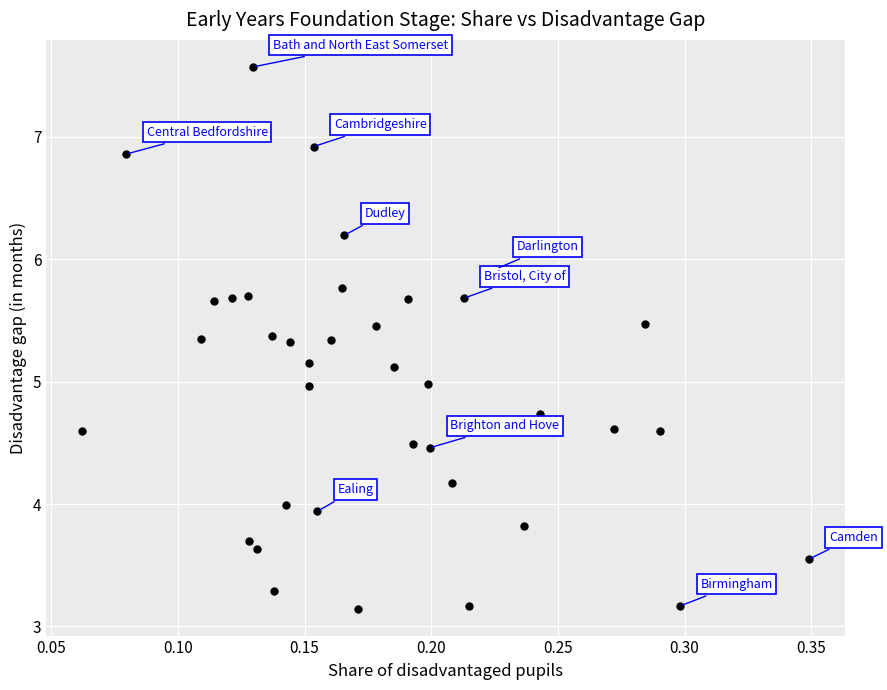

What is the range of X values (max minus min)?

0.3